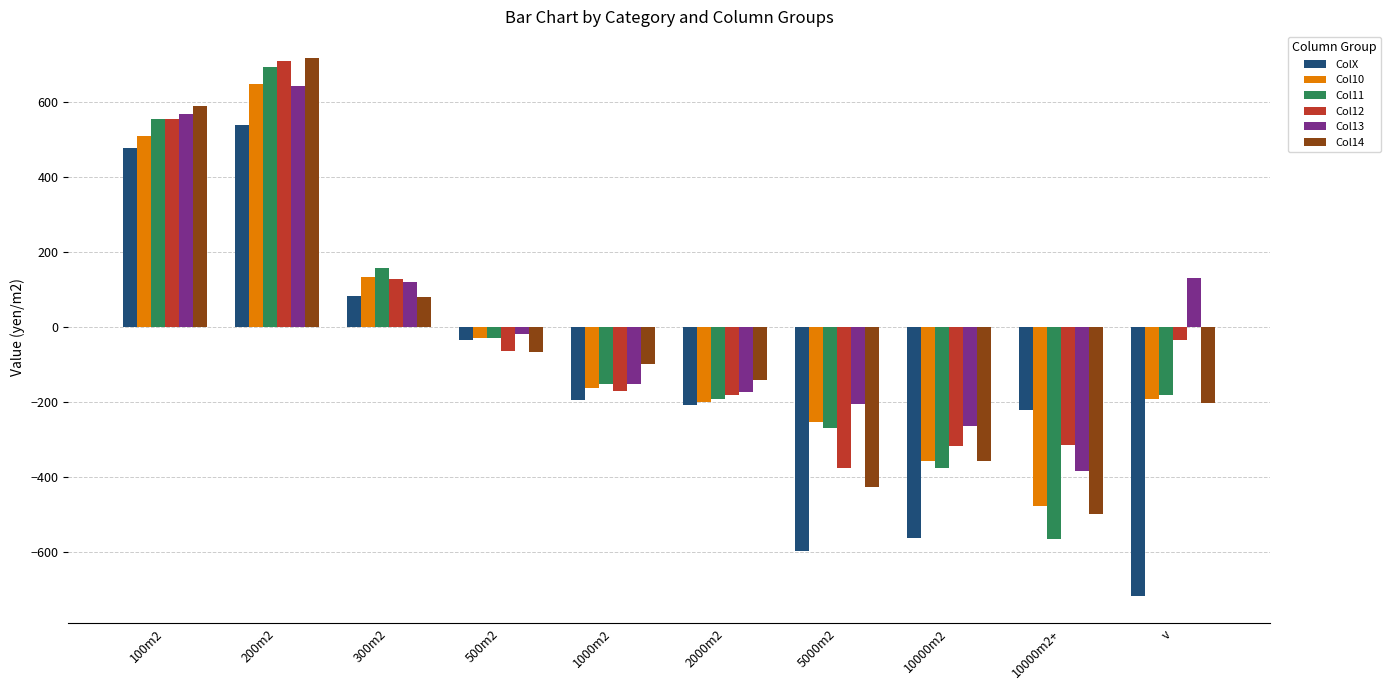

What is the label of the 8th bar from the right?

300m2